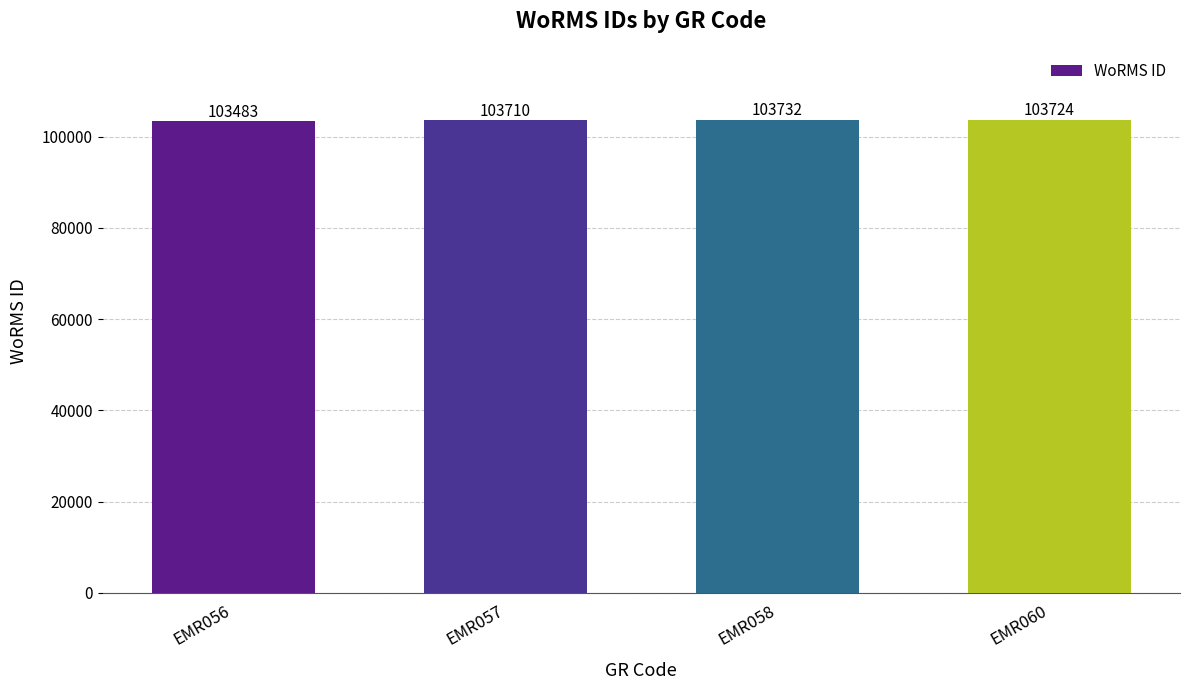

True or false: the data shows 28785 at EMR060.

False